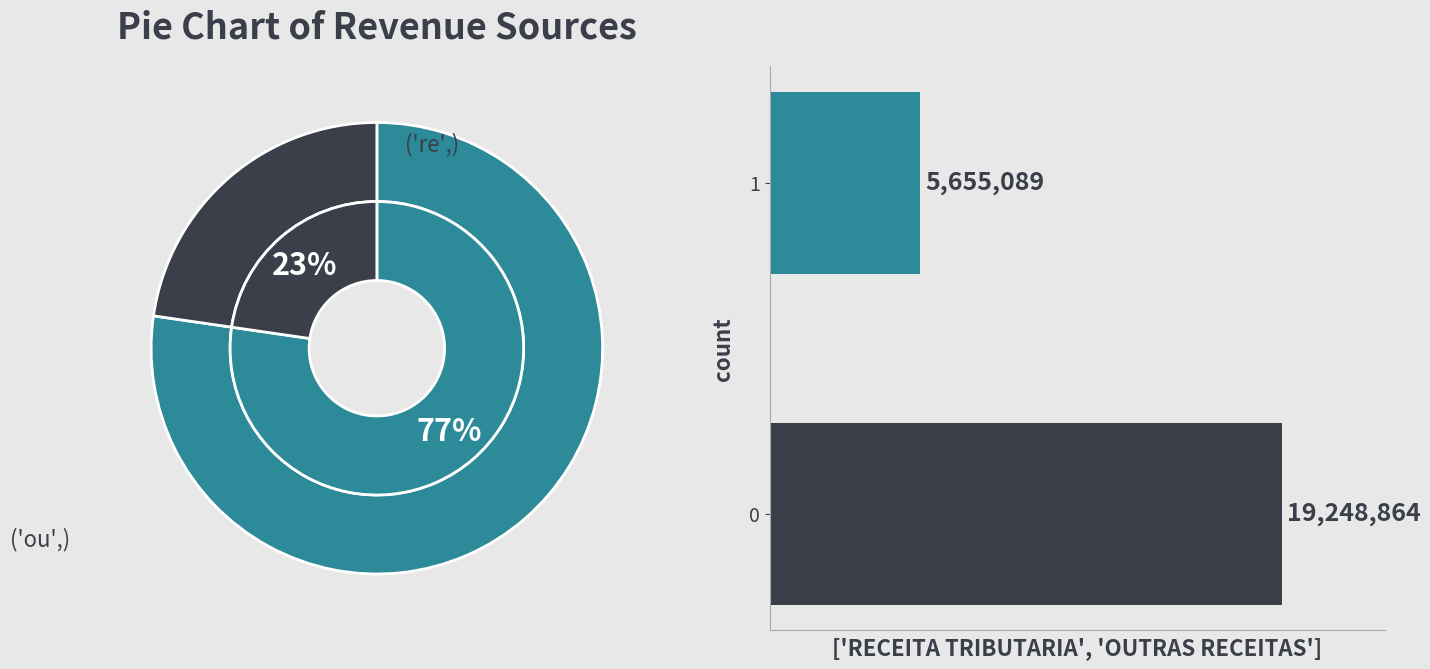

What is the change in value from 0 to 1?

-13593775.6